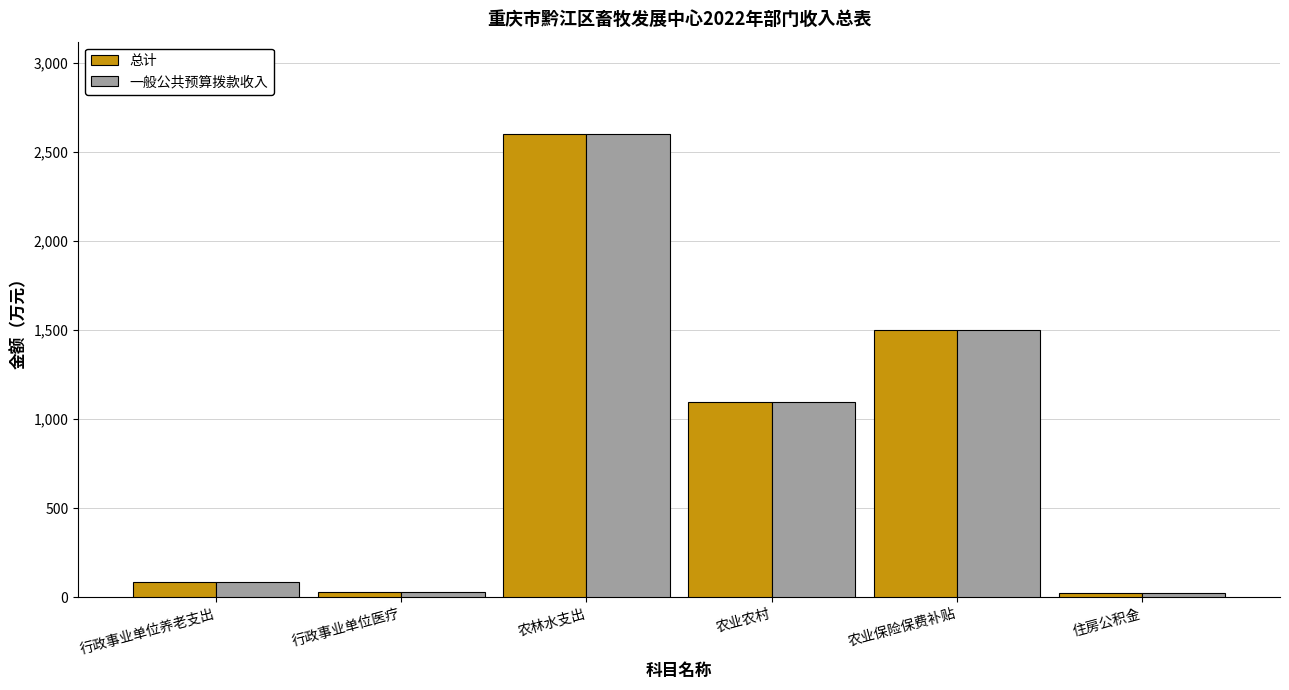

Is it true that 总计 equals 3623.3 at 农林水支出?

False